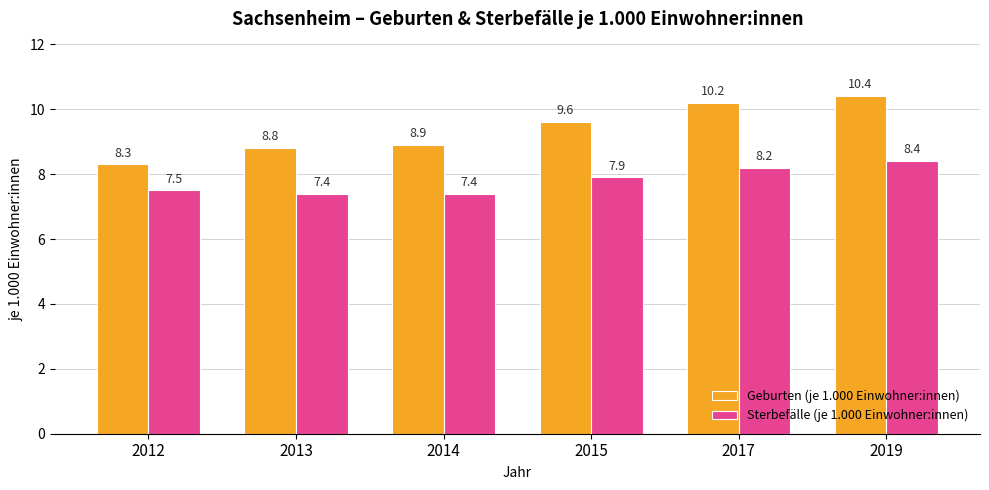

Which category has the highest value across all series?

2019